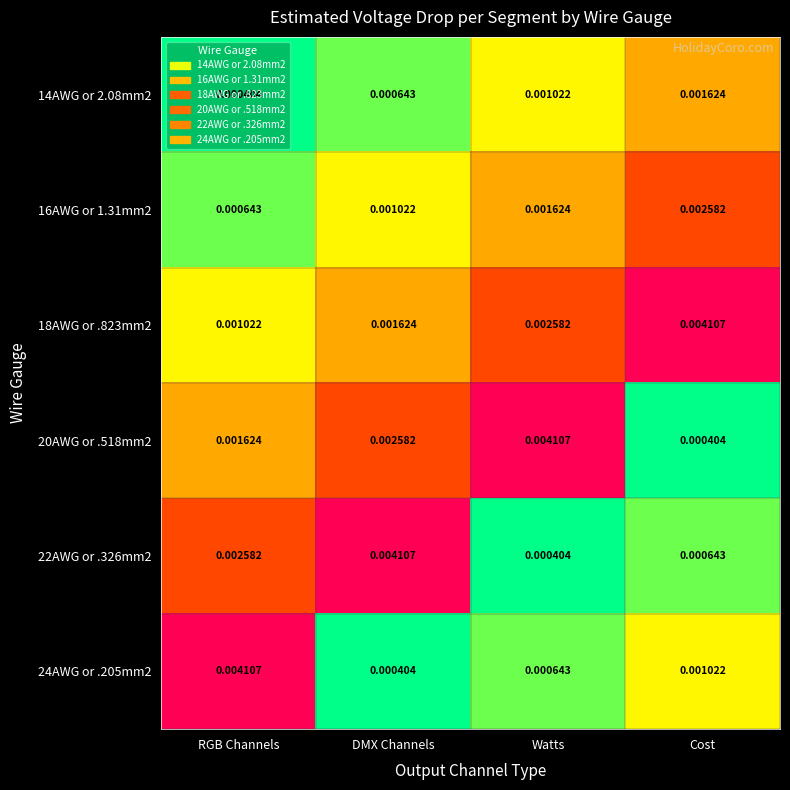

At how many categories does at least one series exceed 0?

4